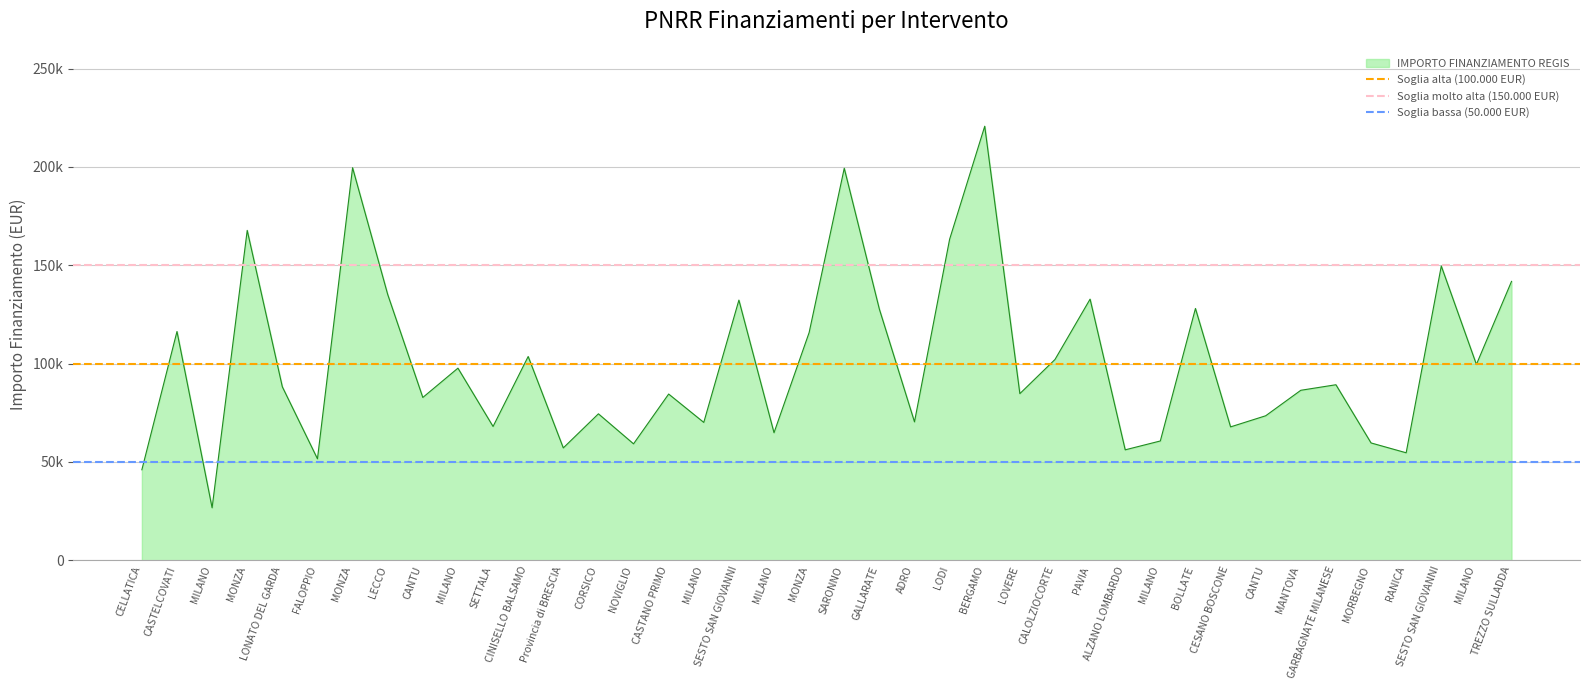

The value of Soglia molto alta (150.000 EUR) at CELLATICA is 250865. True or false?

False